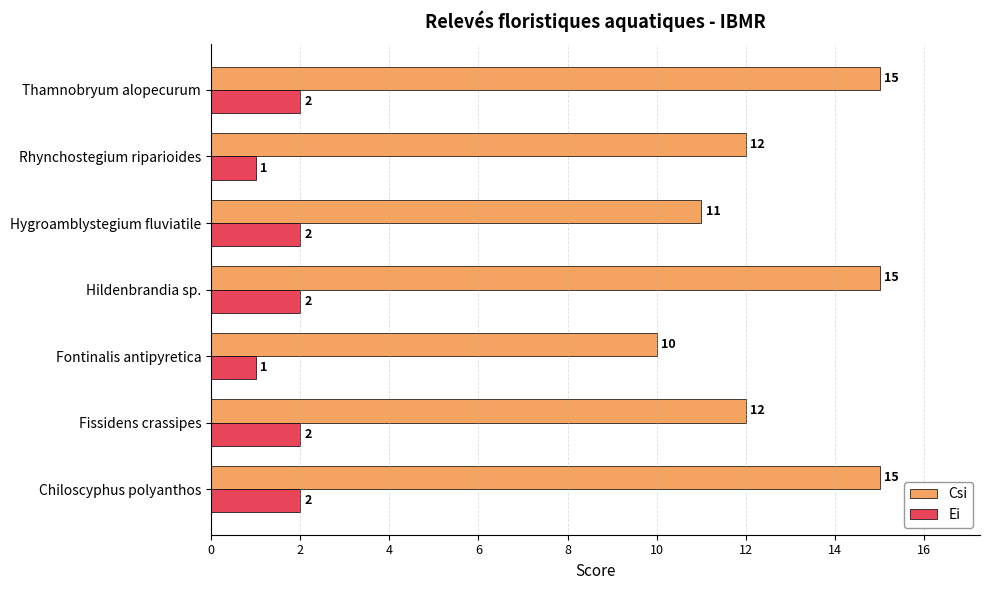

At Thamnobryum alopecurum, list the series in order from largest to smallest.

Csi, Ei